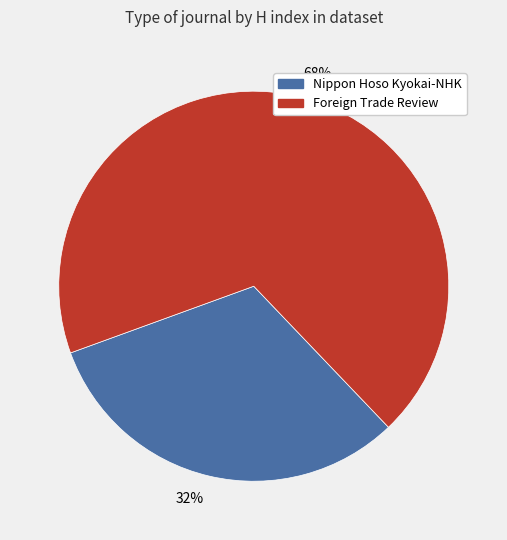

Which slice represents more than half of the pie?

68%